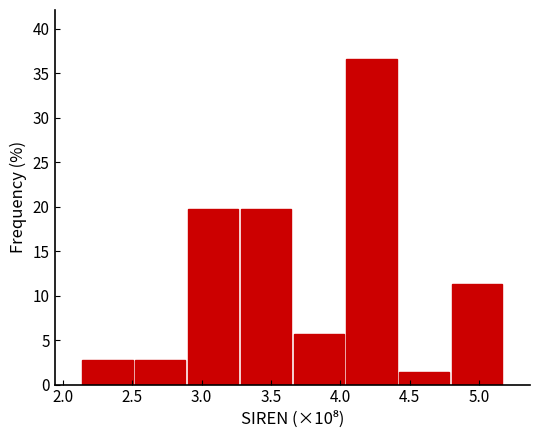

How tall is the bar that spans 4.80 to 5.20 on the x-axis? Neither the bar edges nor the heights are printed on the chart, so give them approximately, as read against the axes.

11.5